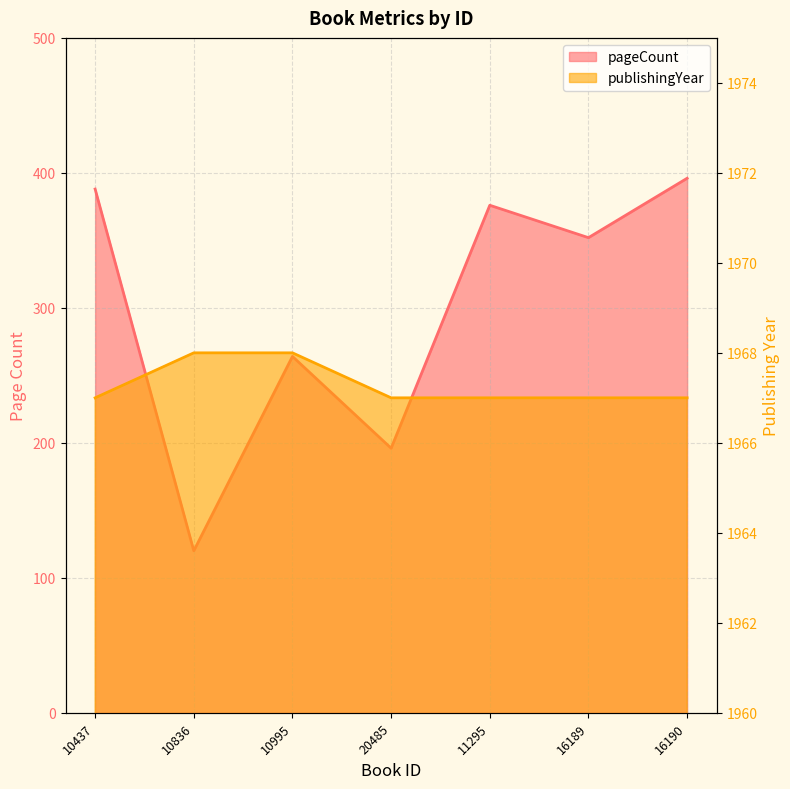

The publishingYear series shows 3407 at 16189. True or false?

False